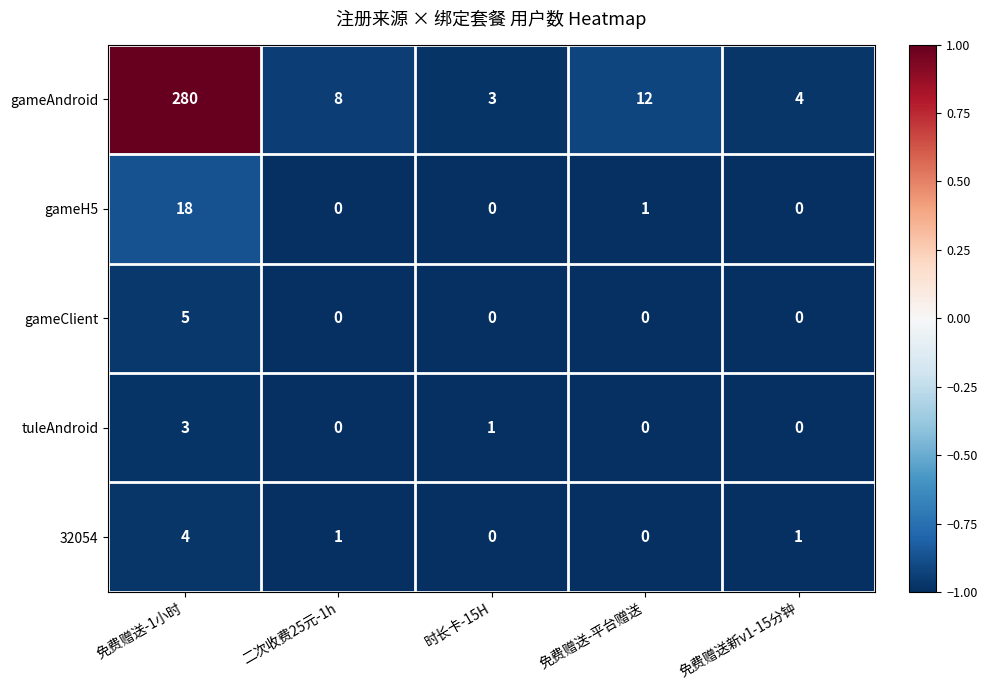

The value of gameAndroid at 时长卡-15H is 3. True or false?

True